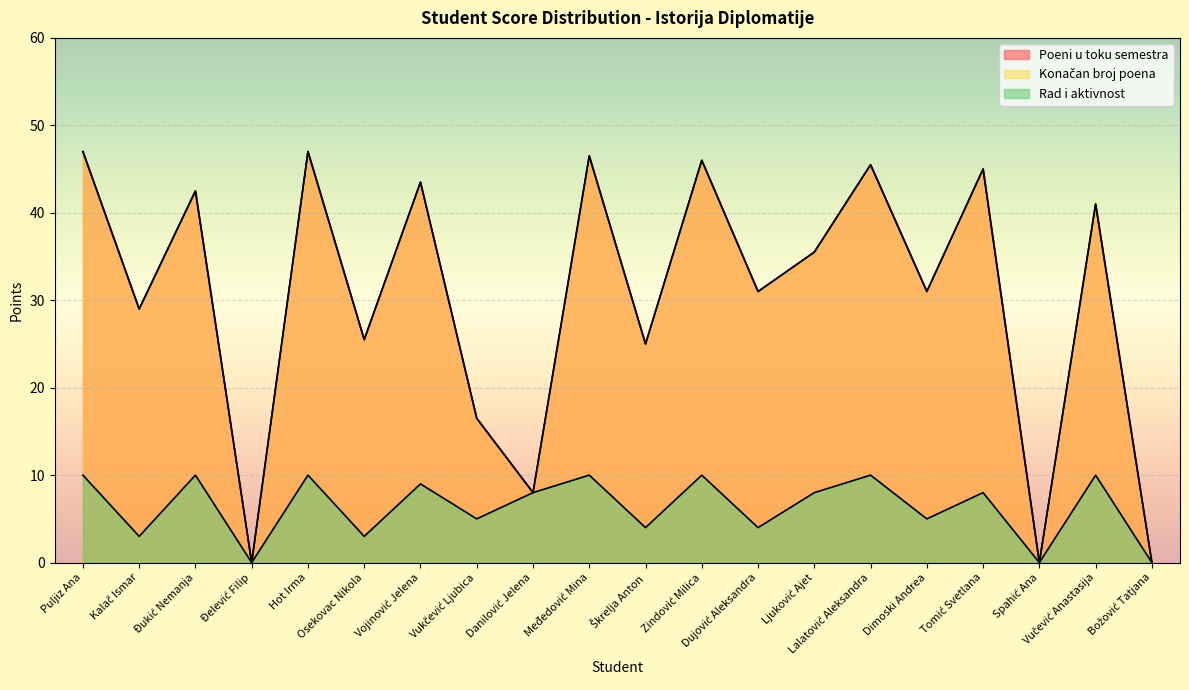

At which category does Poeni u toku semestra reach its first local valley?

Kalač Ismar